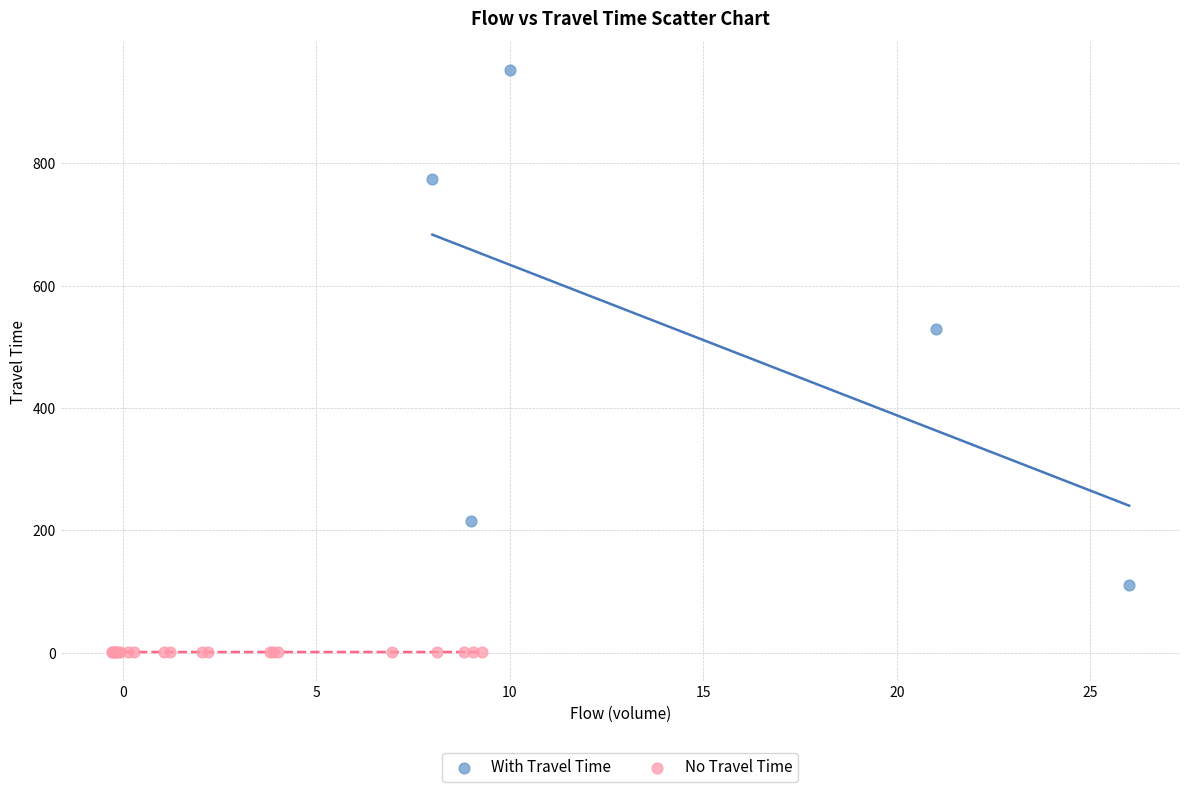

Which series contains the lowest Y value?

No Travel Time